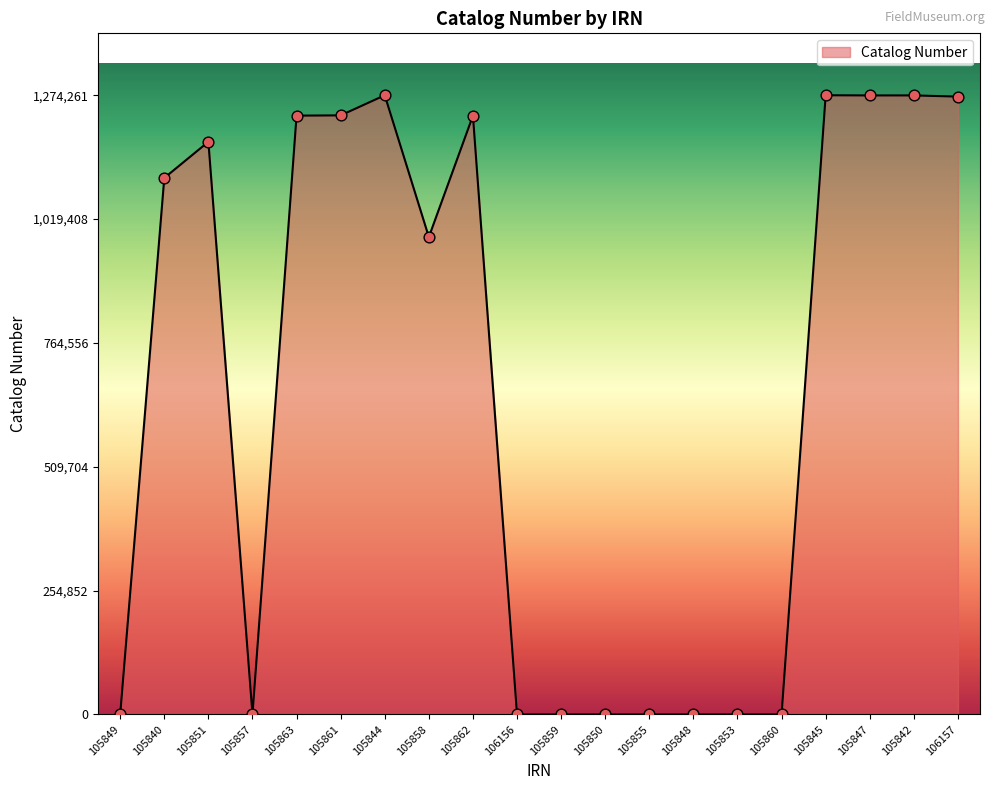

What is the ratio of the value at 105863 to the value at 105845?

1.0